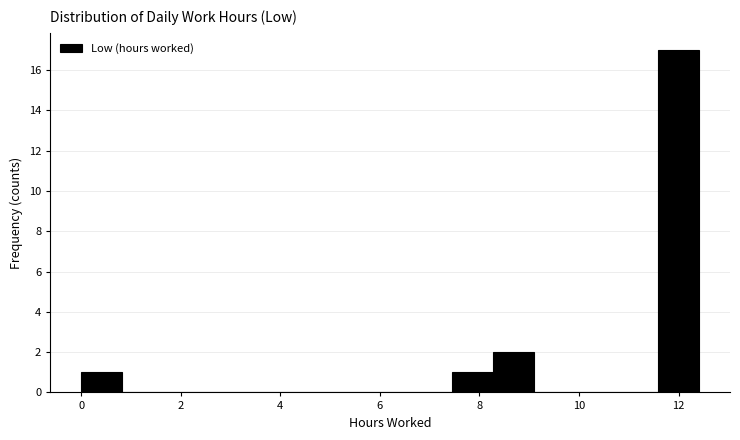

Reading left to right, transcribe this chart: for each bar, give the range it covers on the x-axis and its height. Neither the bar edges nor the heights are printed on the chart, so give them approximately, as read against the axes.

0.0 to 0.8: 1
0.8 to 1.6: 0
1.6 to 2.4: 0
2.4 to 3.4: 0
3.4 to 4.2: 0
4.2 to 5.0: 0
5.0 to 5.8: 0
5.8 to 6.6: 0
6.6 to 7.4: 0
7.4 to 8.2: 1
8.2 to 9.2: 2
9.2 to 10.0: 0
10.0 to 10.8: 0
10.8 to 11.6: 0
11.6 to 12.4: 17